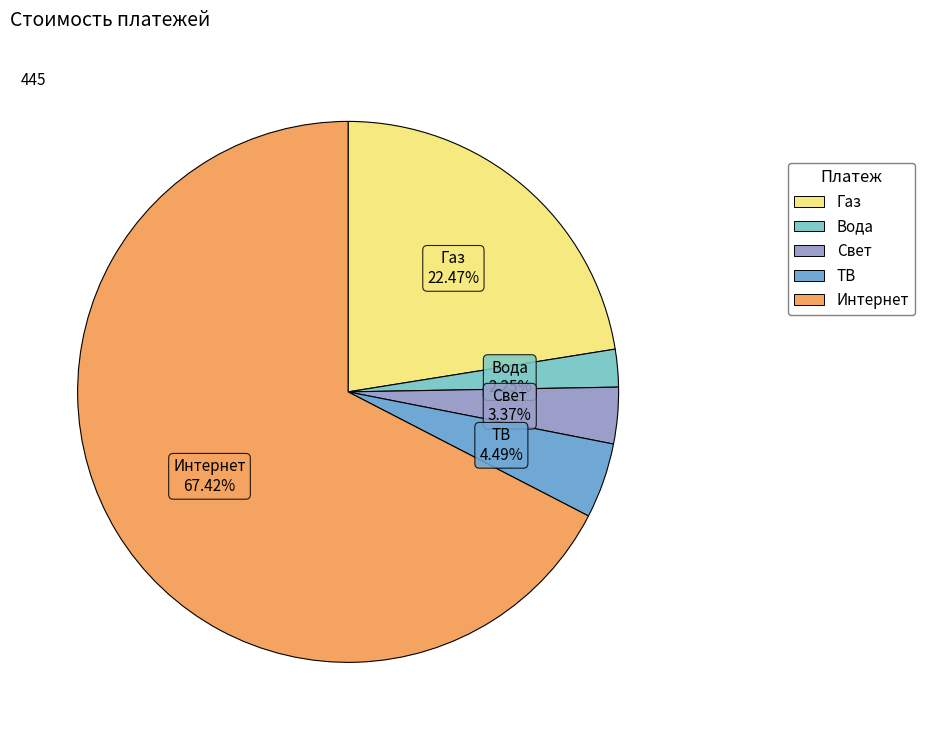

Which slice is the largest?

Интернет